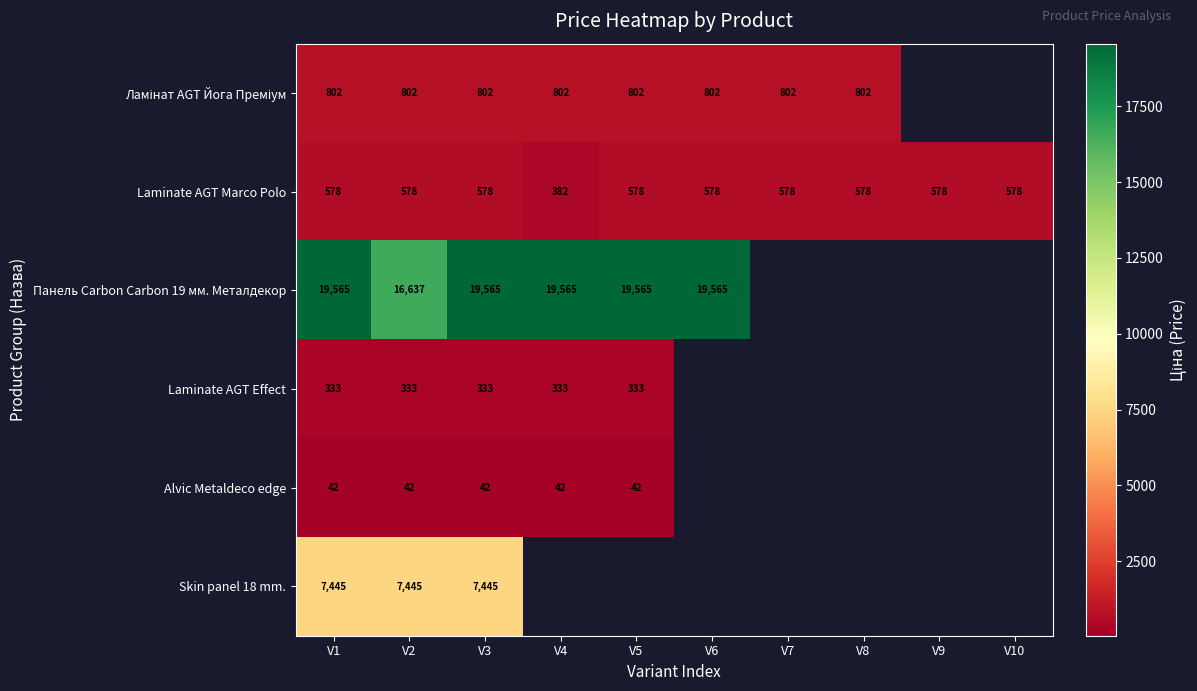

How many categories are shown in the chart?

10